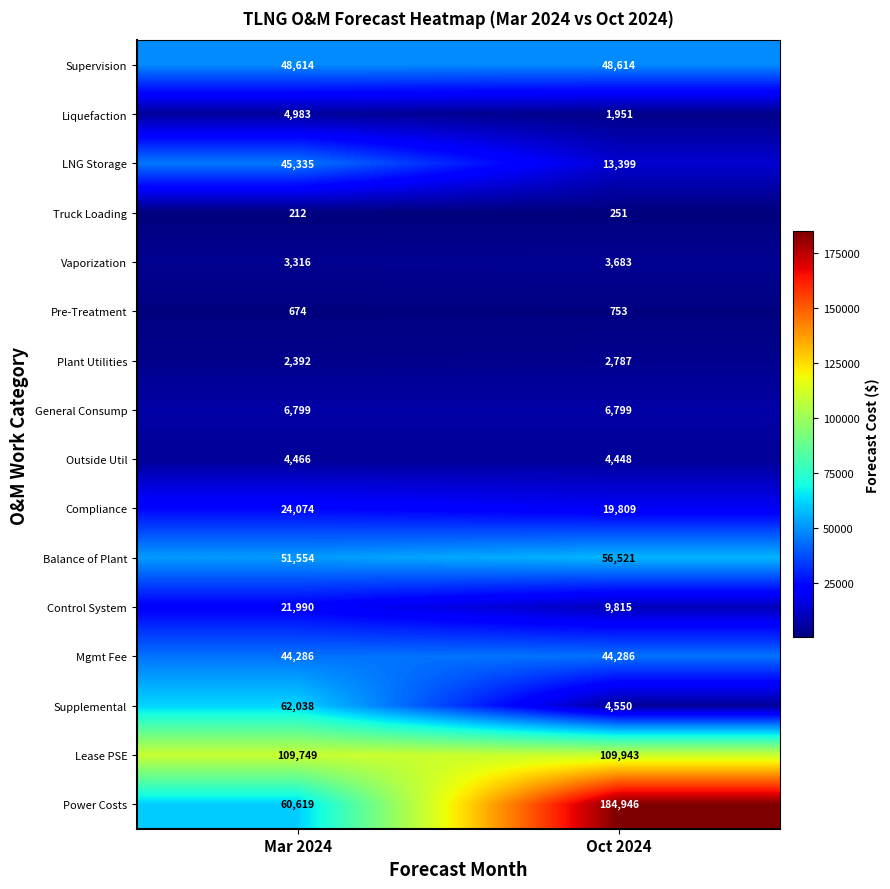

What is the greatest value displayed?

184946